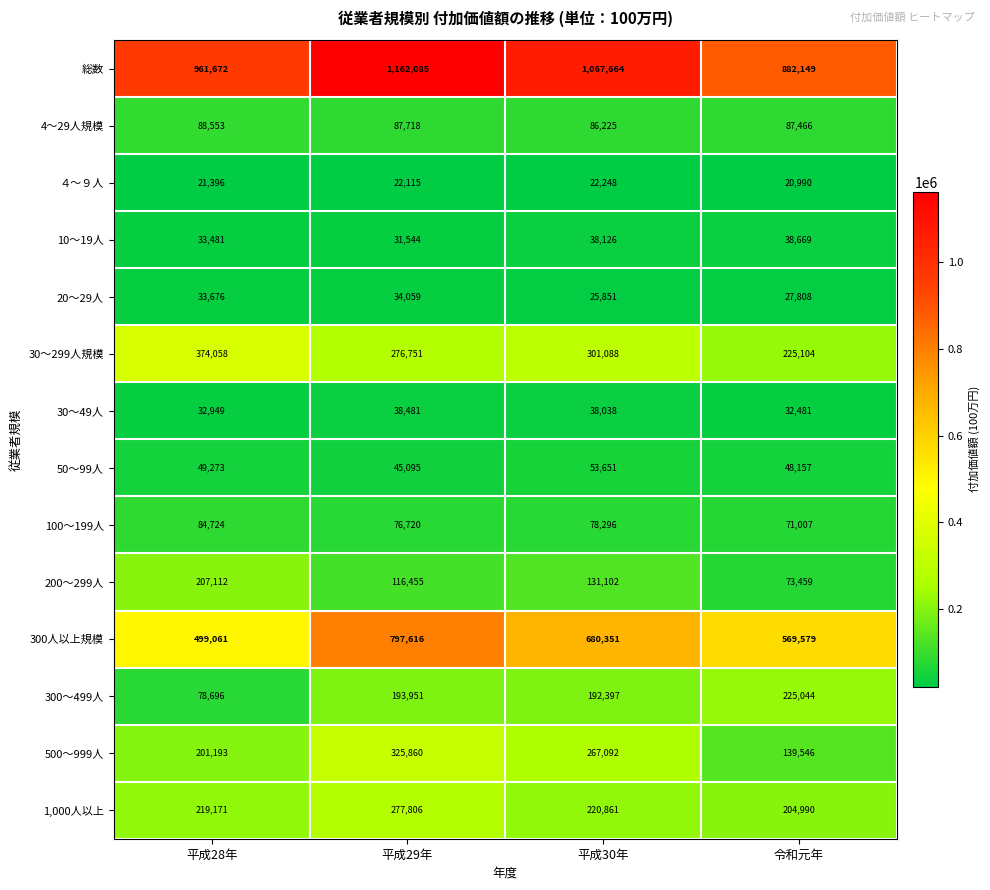

Count the number of data series in this chart.

14